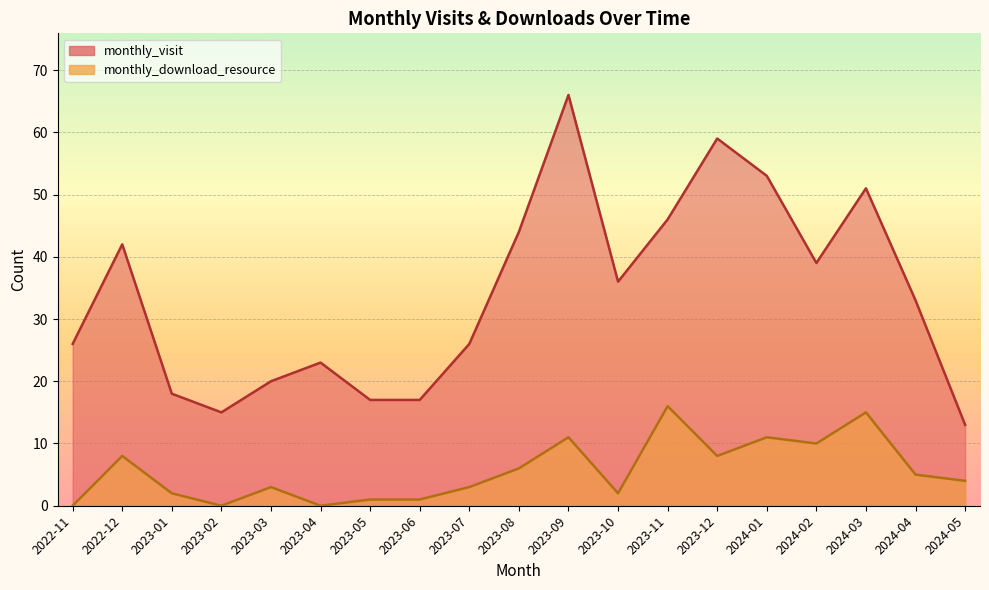

Reading left to right, what are all the values shown in this chart?

monthly_visit: 26	42	18	15	20	23	17	17	26	44	66	36	46	59	53	39	51	33	13
monthly_download_resource: 0	8	2	0	3	0	1	1	3	6	11	2	16	8	11	10	15	5	4